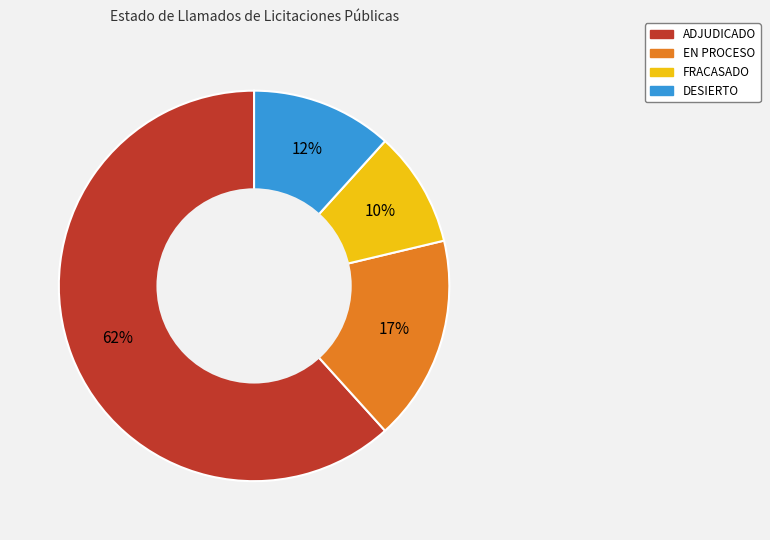

Which slice is the smallest?

FRACASADO